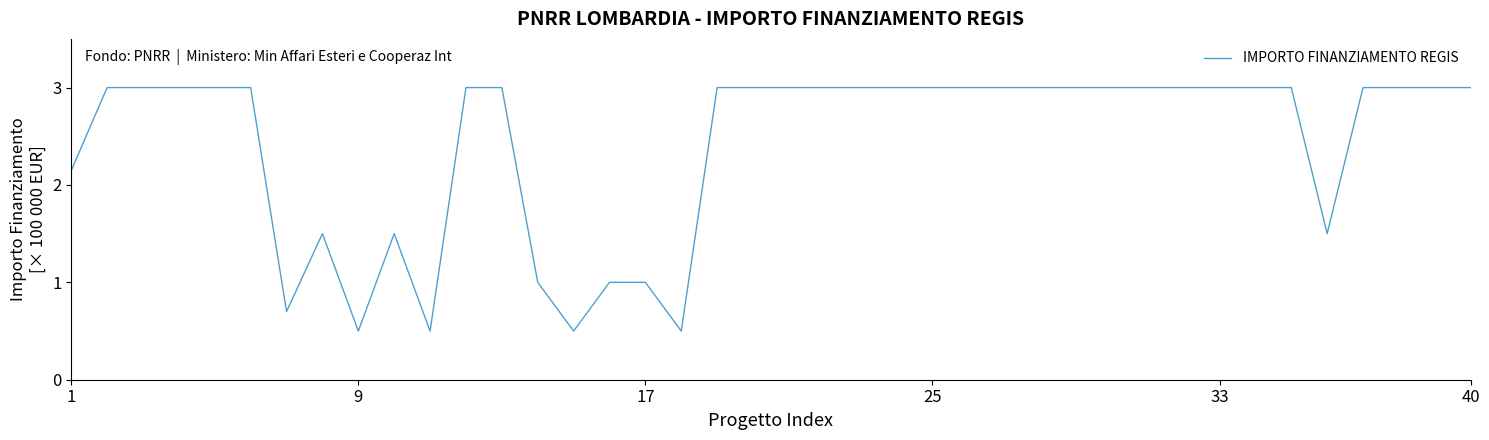

Is this an area chart (filled region under the line)?

No